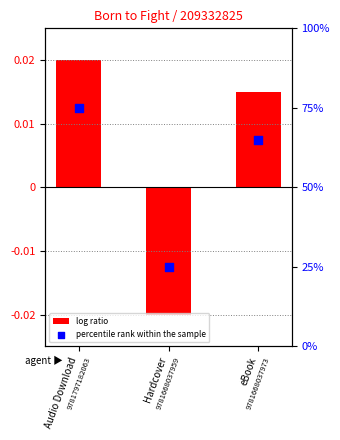

Is the value of log ratio at eBook greater than the value of percentile rank within the sample at eBook?

No